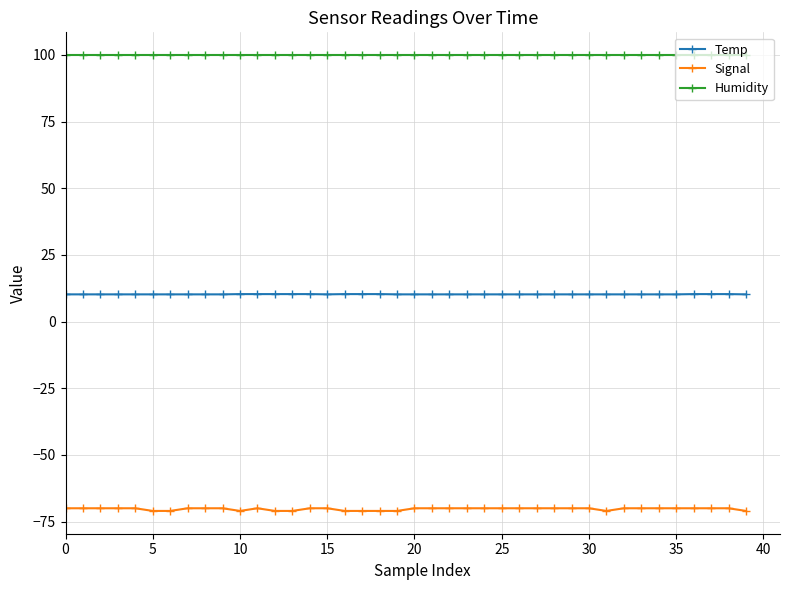

True or false: Humidity and Temp intersect in this chart.

False